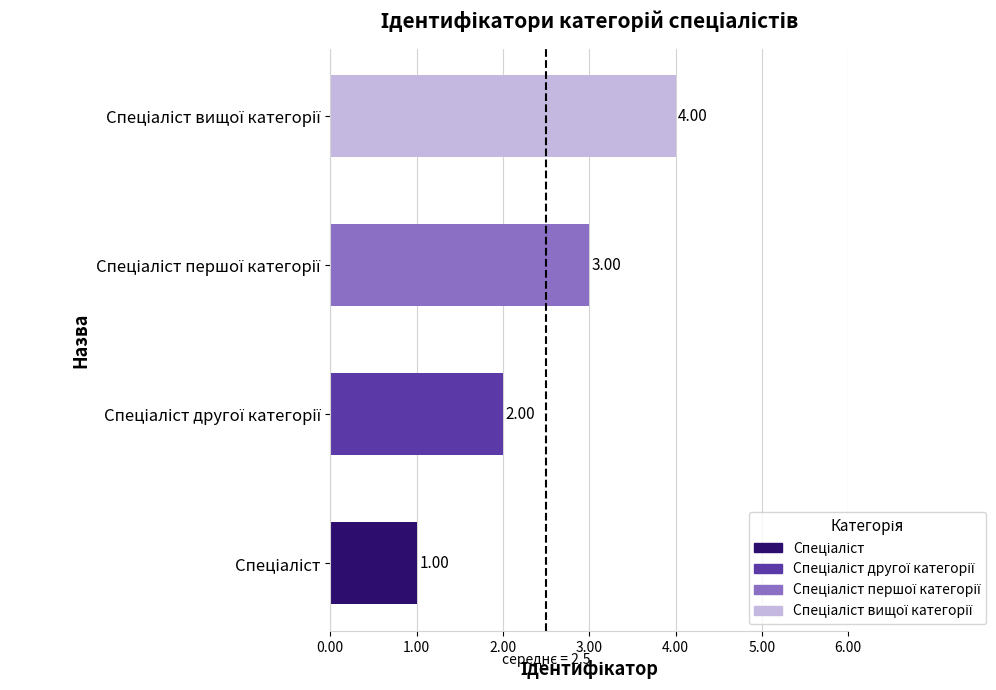

How many series are shown in this chart?

1